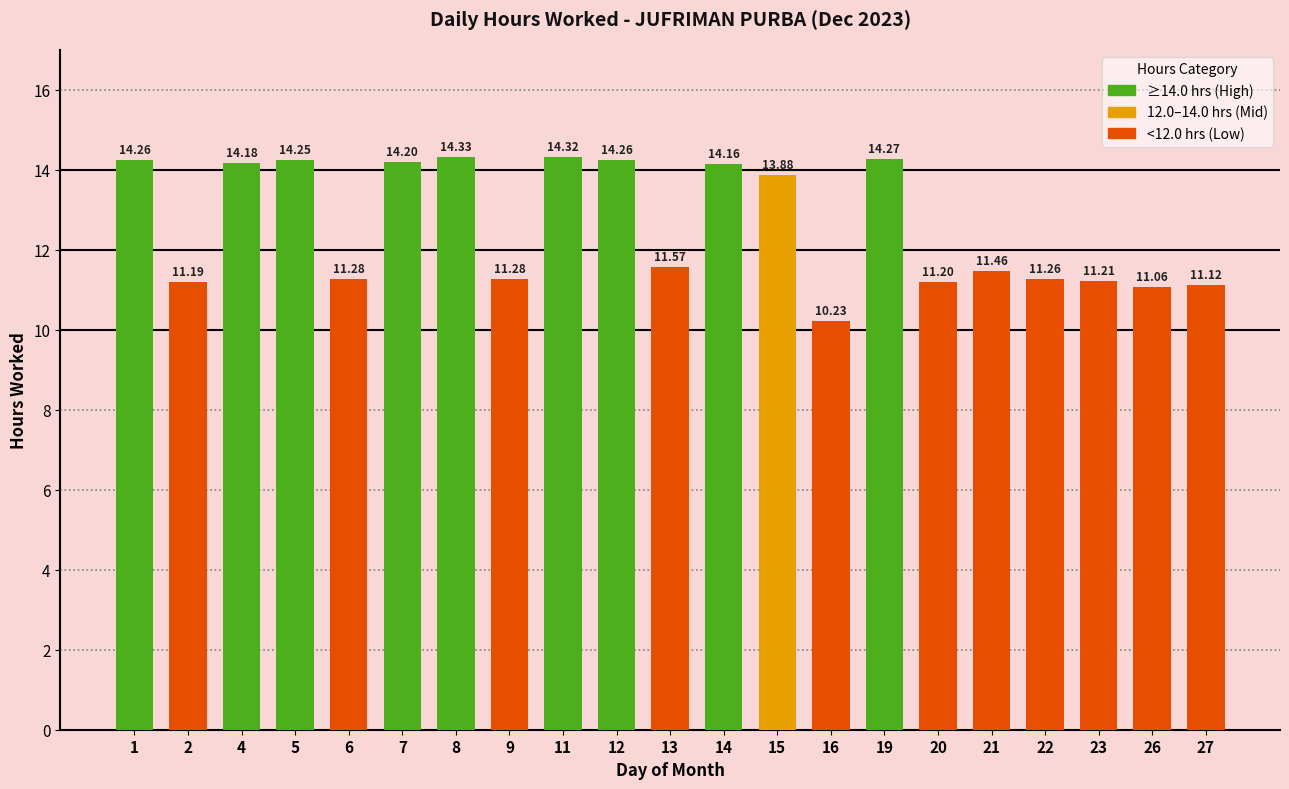

Approximately how many times larger is the value at 19 compared to 16?

1.4